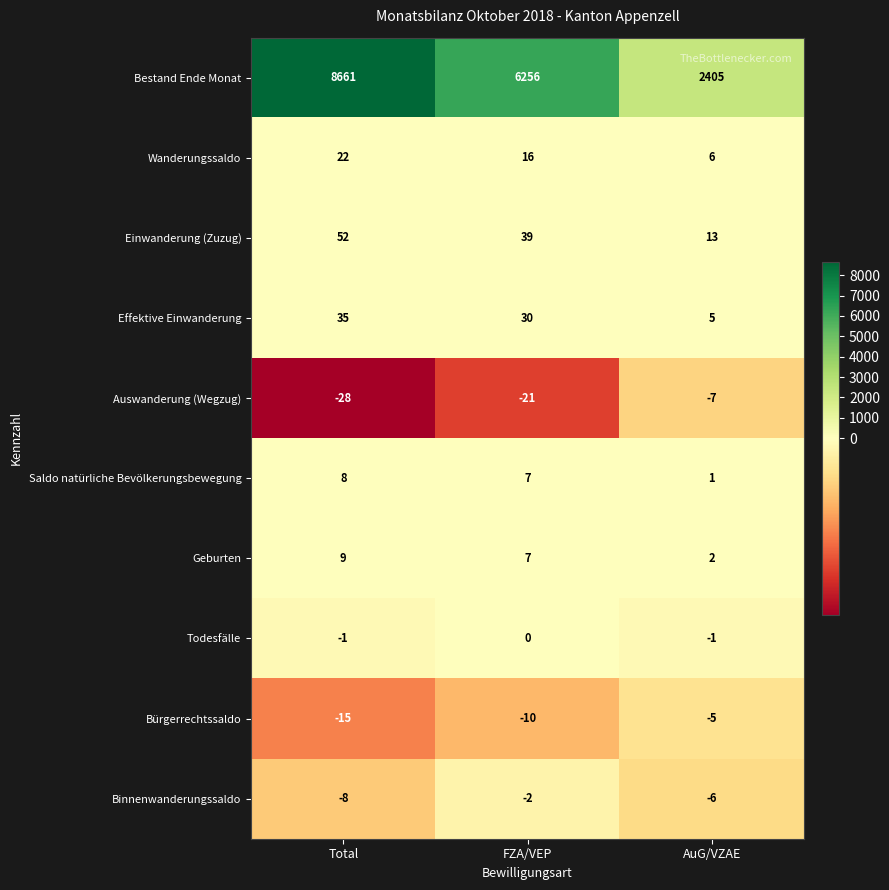

Rank the series by their maximum value, from lowest to highest.

Auswanderung (Wegzug), Bürgerrechtssaldo, Binnenwanderungssaldo, Todesfälle, Saldo natürliche Bevölkerungsbewegung, Geburten, Wanderungssaldo, Effektive Einwanderung, Einwanderung (Zuzug), Bestand Ende Monat